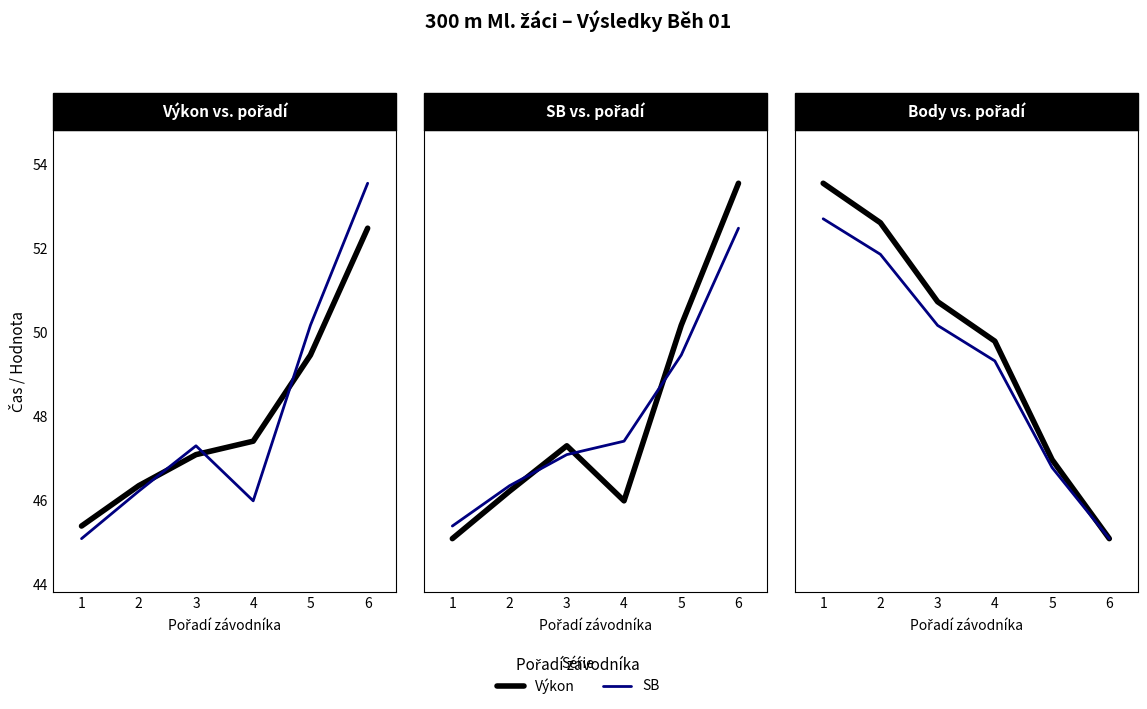

Between 2 and 5, which is larger?

5